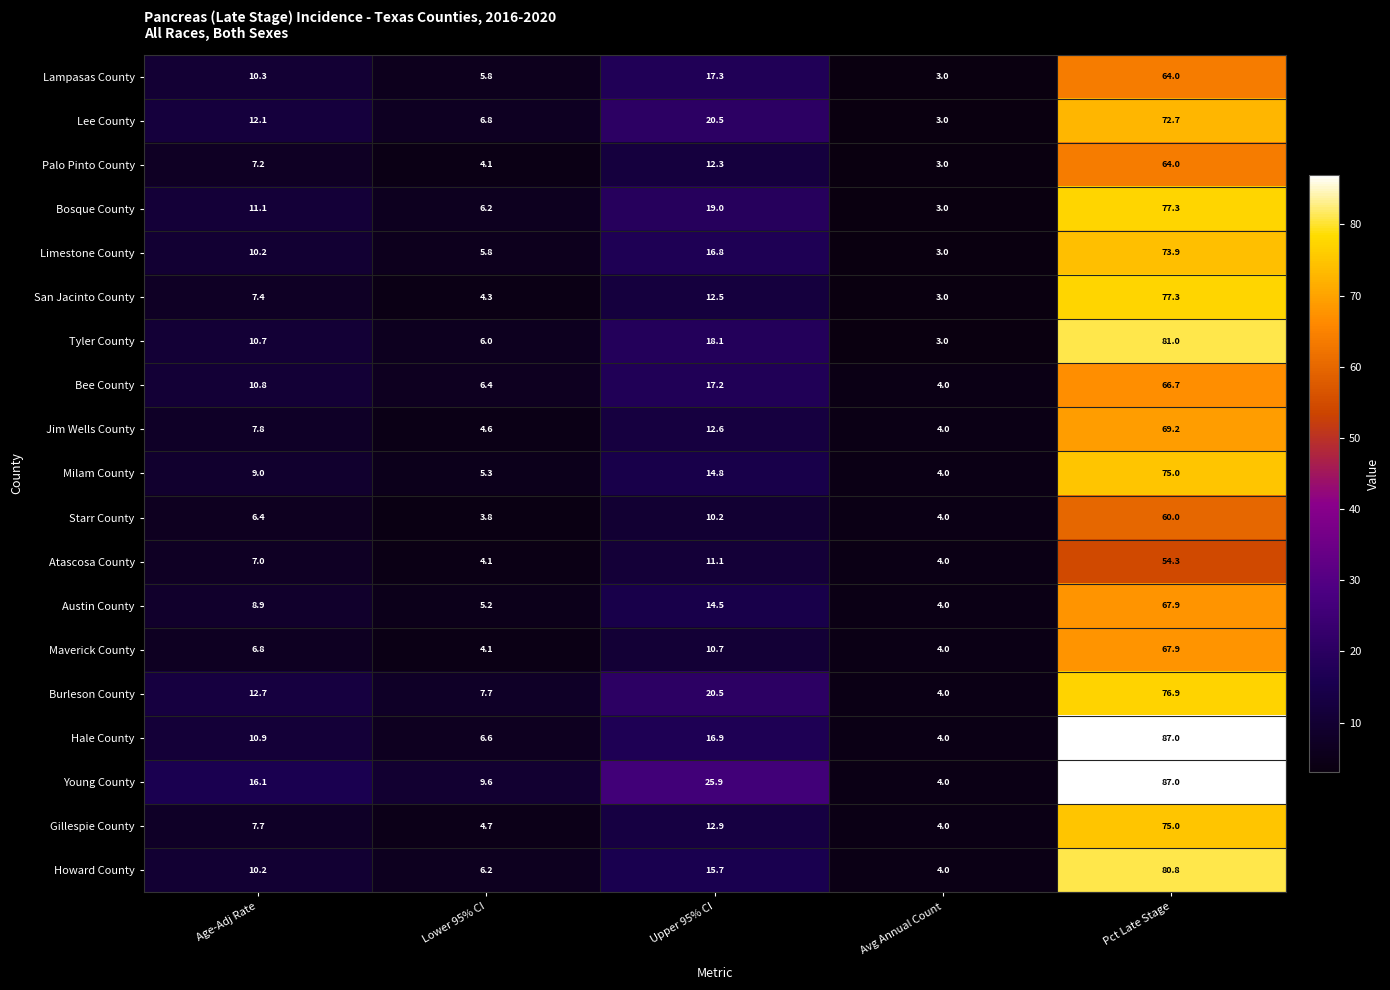

Where is Lee County nearest to the value 37?

Upper 95% CI